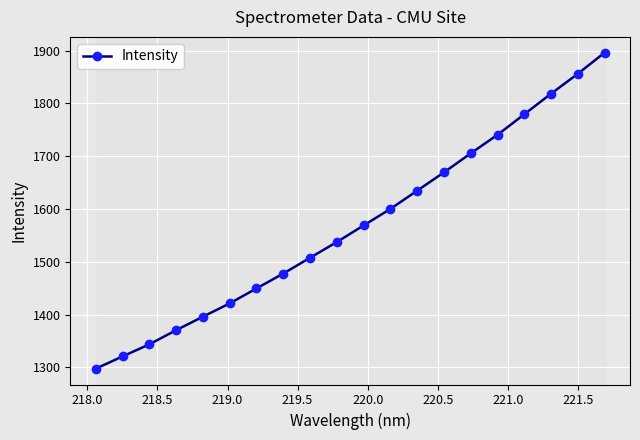

What is the difference between the second highest and minimum values?

558.4